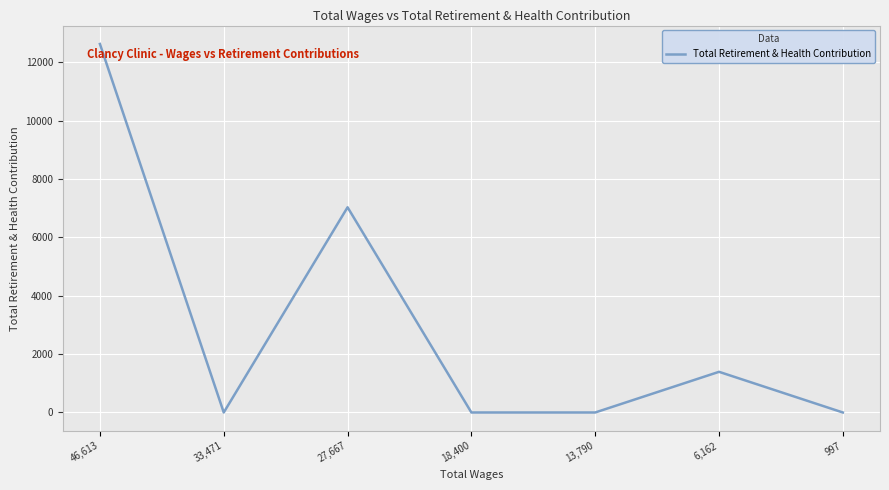

Reading left to right, transcribe all the data shown in this chart.

12623	0	7029	0	0	1393	0